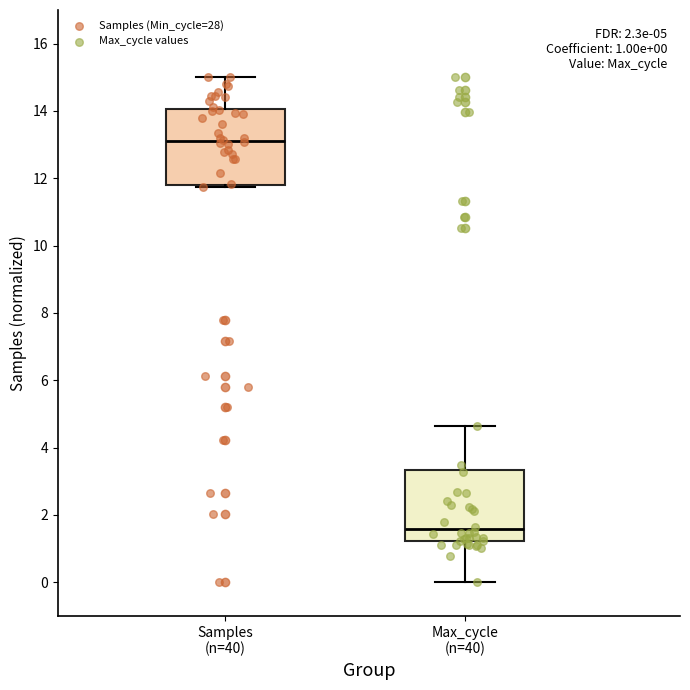

Which box has the highest median line?

Samples (n=40)